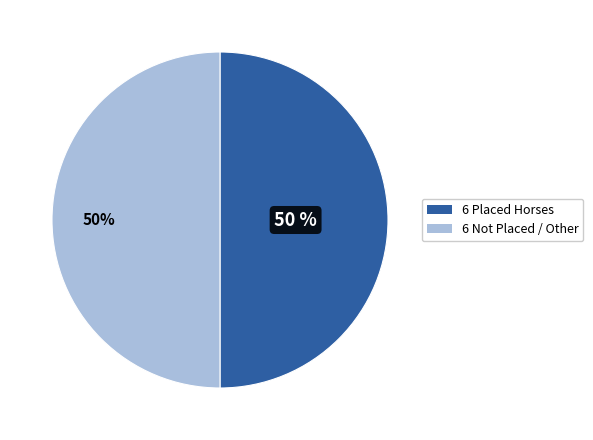

Is it true that 6 Not Placed / Other is 61% of the pie?

False